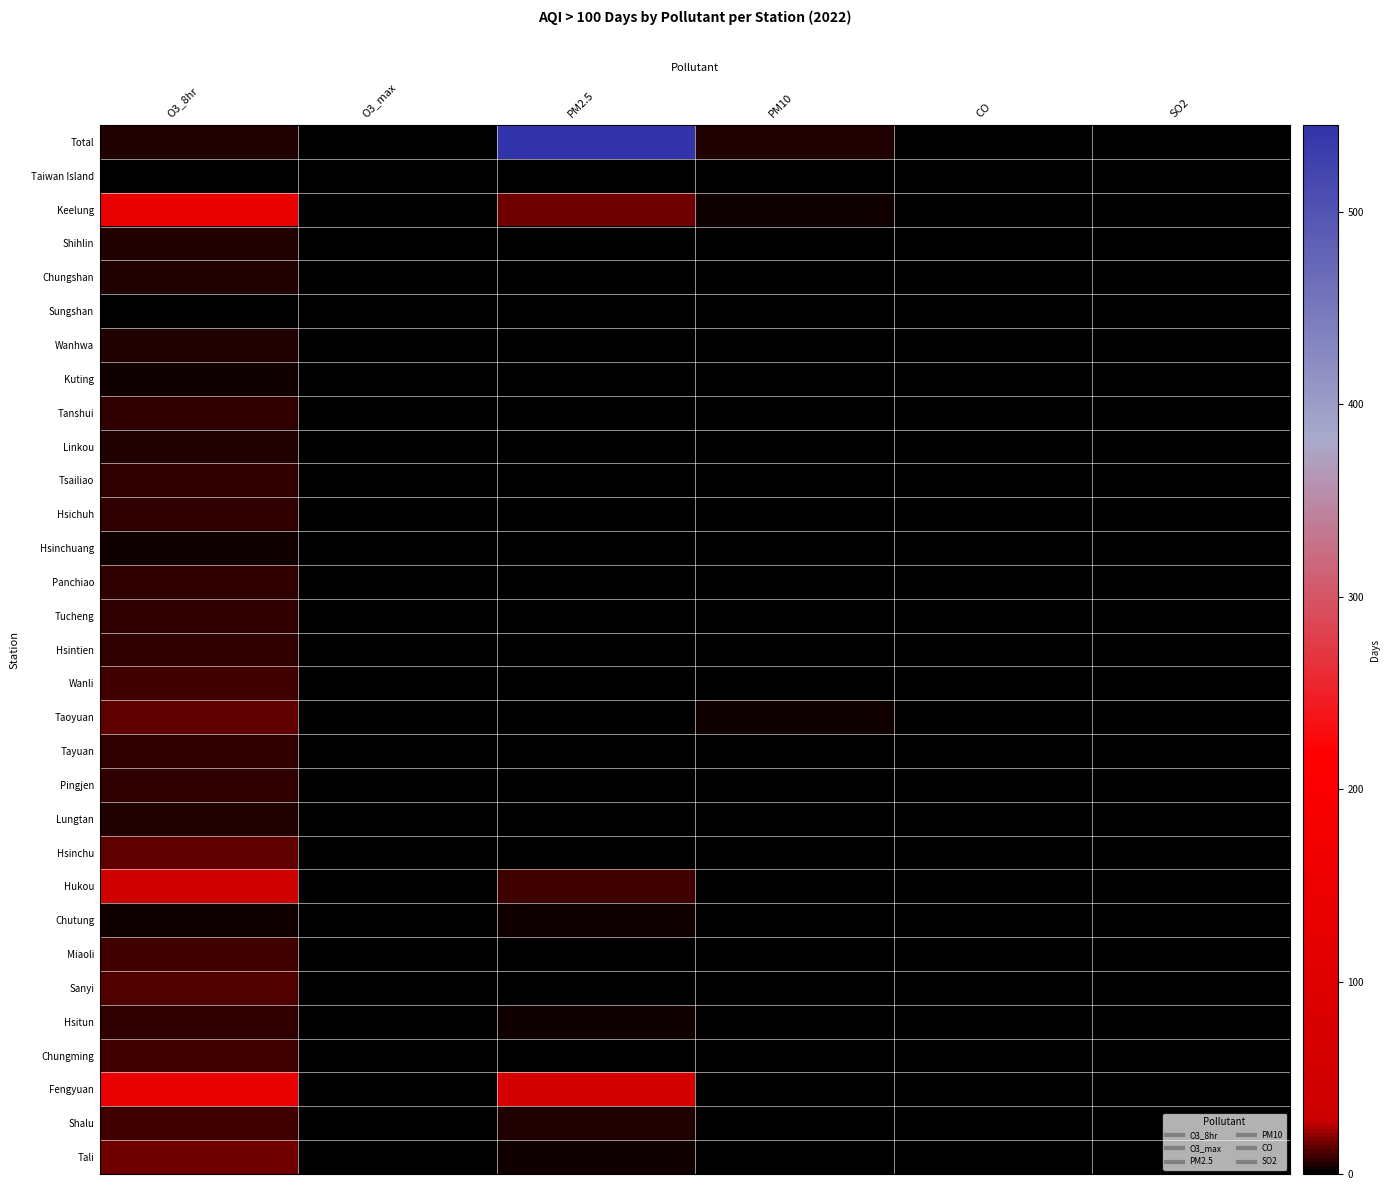

Reading left to right, transcribe all the data shown in this chart.

Total: O3_8hr=6	O3_max=1	PM2.5=545	PM10=6	CO=0	SO2=2
Taiwan Island: O3_8hr=0	O3_max=0	PM2.5=0	PM10=0	CO=0	SO2=0
Keelung: O3_8hr=133	O3_max=0	PM2.5=15	PM10=4	CO=0	SO2=0
Shihlin: O3_8hr=6	O3_max=0	PM2.5=1	PM10=0	CO=0	SO2=0
Chungshan: O3_8hr=6	O3_max=0	PM2.5=0	PM10=0	CO=0	SO2=0
Sungshan: O3_8hr=2	O3_max=0	PM2.5=1	PM10=0	CO=0	SO2=0
Wanhwa: O3_8hr=5	O3_max=0	PM2.5=1	PM10=0	CO=0	SO2=0
Kuting: O3_8hr=3	O3_max=0	PM2.5=0	PM10=0	CO=0	SO2=0
Tanshui: O3_8hr=7	O3_max=0	PM2.5=1	PM10=0	CO=0	SO2=0
Linkou: O3_8hr=6	O3_max=0	PM2.5=0	PM10=0	CO=0	SO2=0
Tsailiao: O3_8hr=8	O3_max=0	PM2.5=0	PM10=0	CO=0	SO2=0
Hsichuh: O3_8hr=7	O3_max=0	PM2.5=1	PM10=0	CO=0	SO2=0
Hsinchuang: O3_8hr=3	O3_max=0	PM2.5=1	PM10=0	CO=0	SO2=0
Panchiao: O3_8hr=7	O3_max=0	PM2.5=0	PM10=0	CO=0	SO2=0
Tucheng: O3_8hr=7	O3_max=0	PM2.5=0	PM10=0	CO=0	SO2=0
Hsintien: O3_8hr=8	O3_max=0	PM2.5=0	PM10=0	CO=0	SO2=0
Wanli: O3_8hr=10	O3_max=0	PM2.5=0	PM10=0	CO=0	SO2=0
Taoyuan: O3_8hr=13	O3_max=0	PM2.5=0	PM10=4	CO=0	SO2=0
Tayuan: O3_8hr=7	O3_max=0	PM2.5=2	PM10=0	CO=0	SO2=0
Pingjen: O3_8hr=8	O3_max=0	PM2.5=2	PM10=0	CO=0	SO2=0
Lungtan: O3_8hr=6	O3_max=0	PM2.5=2	PM10=0	CO=0	SO2=0
Hsinchu: O3_8hr=14	O3_max=0	PM2.5=2	PM10=0	CO=0	SO2=0
Hukou: O3_8hr=40	O3_max=0	PM2.5=10	PM10=0	CO=0	SO2=0
Chutung: O3_8hr=4	O3_max=0	PM2.5=3	PM10=0	CO=0	SO2=0
Miaoli: O3_8hr=9	O3_max=0	PM2.5=2	PM10=0	CO=0	SO2=0
Sanyi: O3_8hr=11	O3_max=0	PM2.5=0	PM10=0	CO=0	SO2=0
Hsitun: O3_8hr=7	O3_max=0	PM2.5=4	PM10=0	CO=0	SO2=0
Chungming: O3_8hr=9	O3_max=0	PM2.5=1	PM10=0	CO=0	SO2=0
Fengyuan: O3_8hr=138	O3_max=0	PM2.5=61	PM10=1	CO=0	SO2=0
Shalu: O3_8hr=10	O3_max=0	PM2.5=6	PM10=0	CO=0	SO2=0
Tali: O3_8hr=15	O3_max=0	PM2.5=3	PM10=0	CO=0	SO2=0